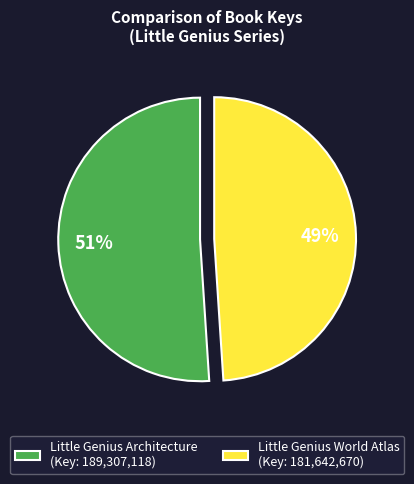

Is it true that Little Genius World Atlas is 49% of the pie?

True